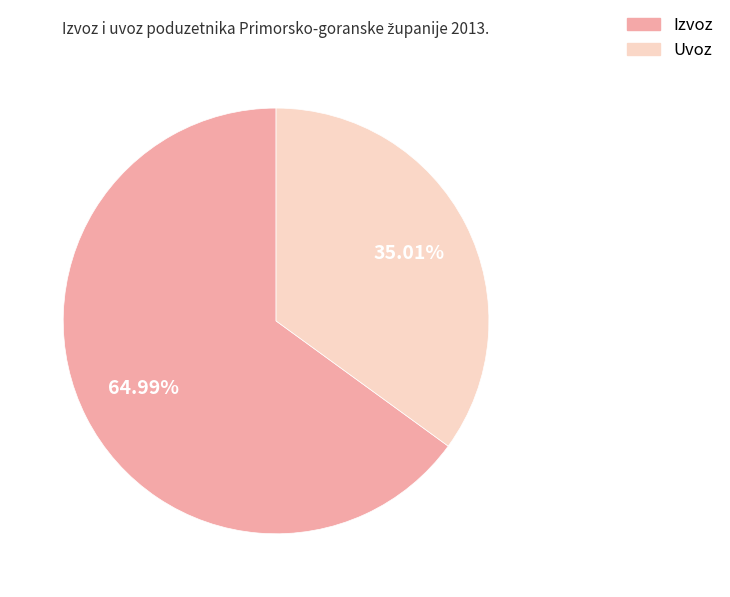

To the nearest percent, what is the average slice percentage?

50%